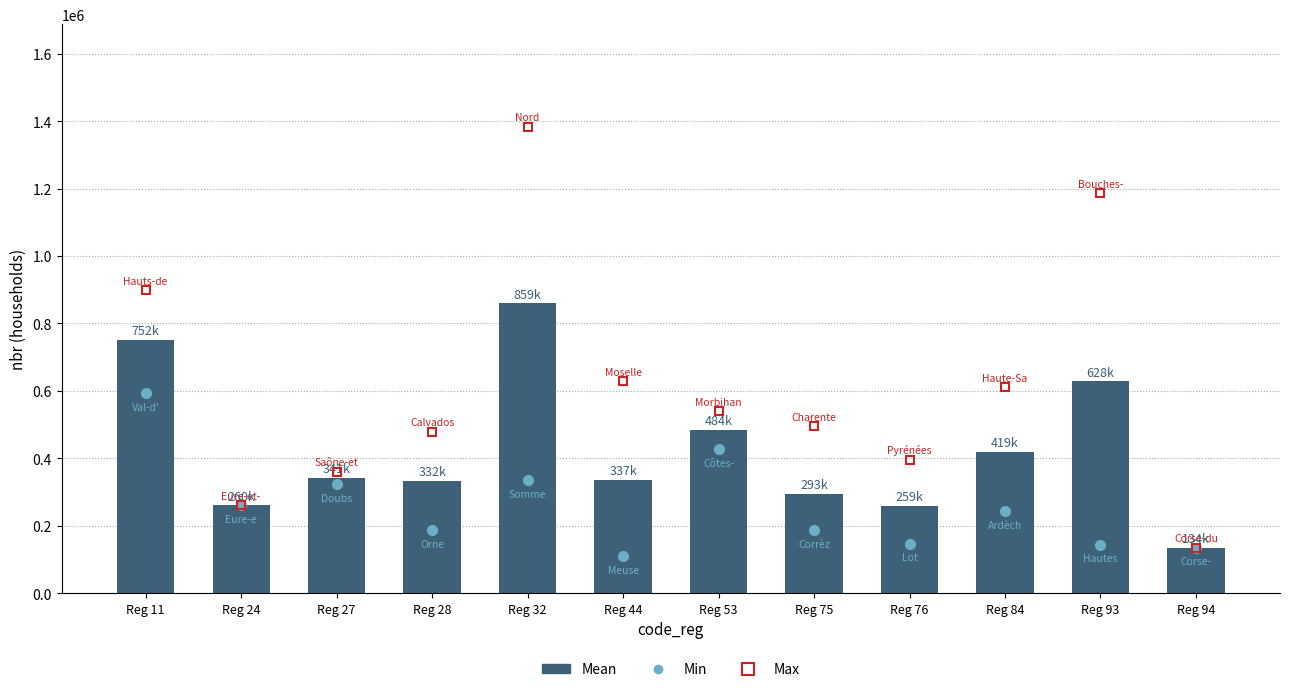

True or false: the data shows 859259.0 at Reg 32.

True